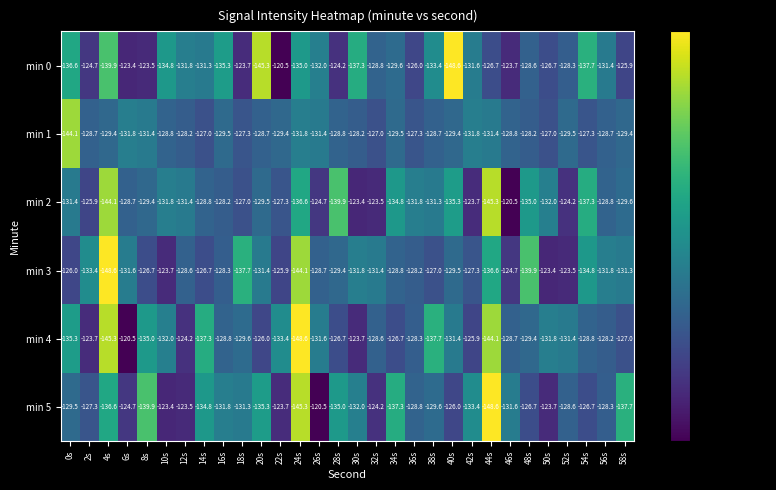

What is the difference between the maximum and minimum values in the min 1 series?

17.1